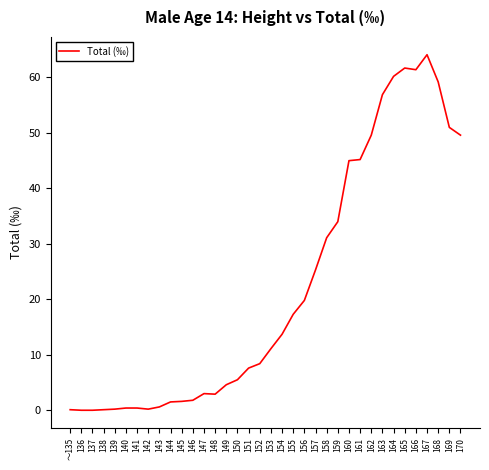

What position from the right is 155?

16